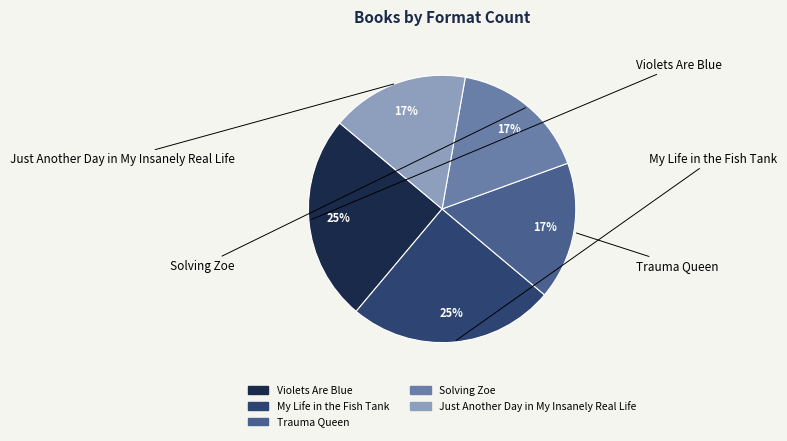

To the nearest percent, what is the difference between the largest and smallest slice percentages?

8%